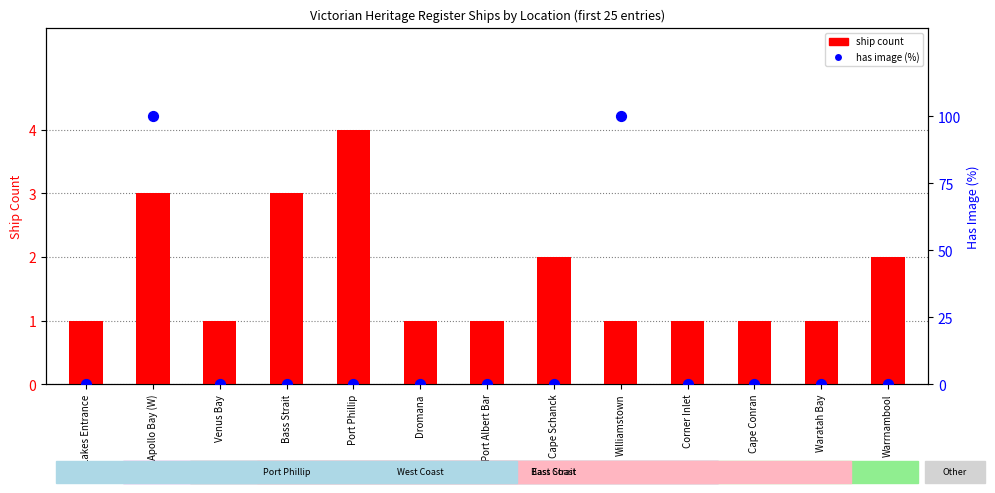

What are all the series names shown in the legend?

ship count, has image (%)